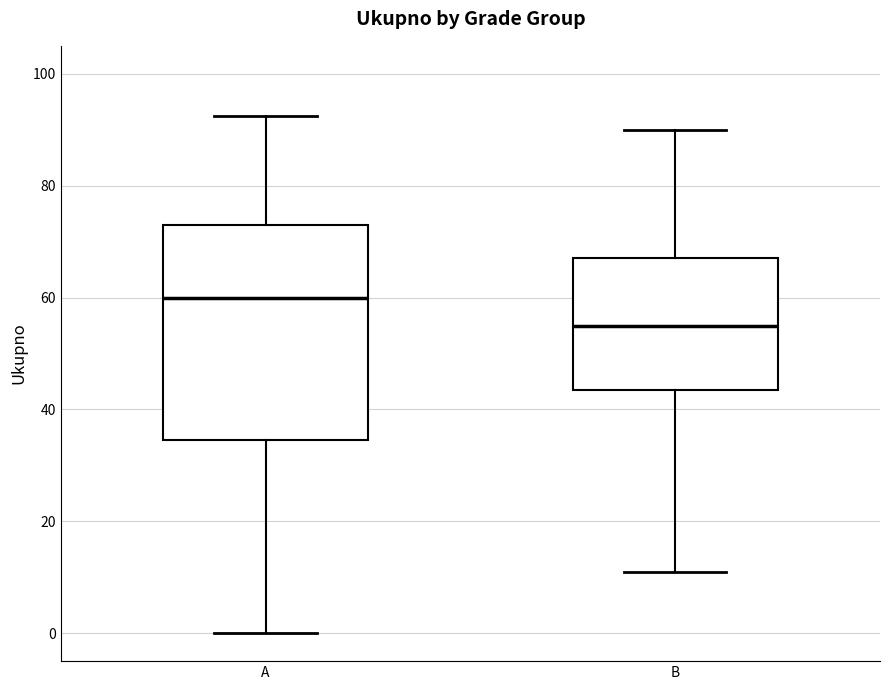

Reading left to right, transcribe this box plot: for each box, give where its median line is, the range the box spans, and where its two whiskers end, as read against the y-axis. The values are not printed on the chart, so give them approximately, as read against the axis.

A: median 60, box 34 to 74, whiskers 0 to 92
B: median 56, box 44 to 68, whiskers 12 to 90